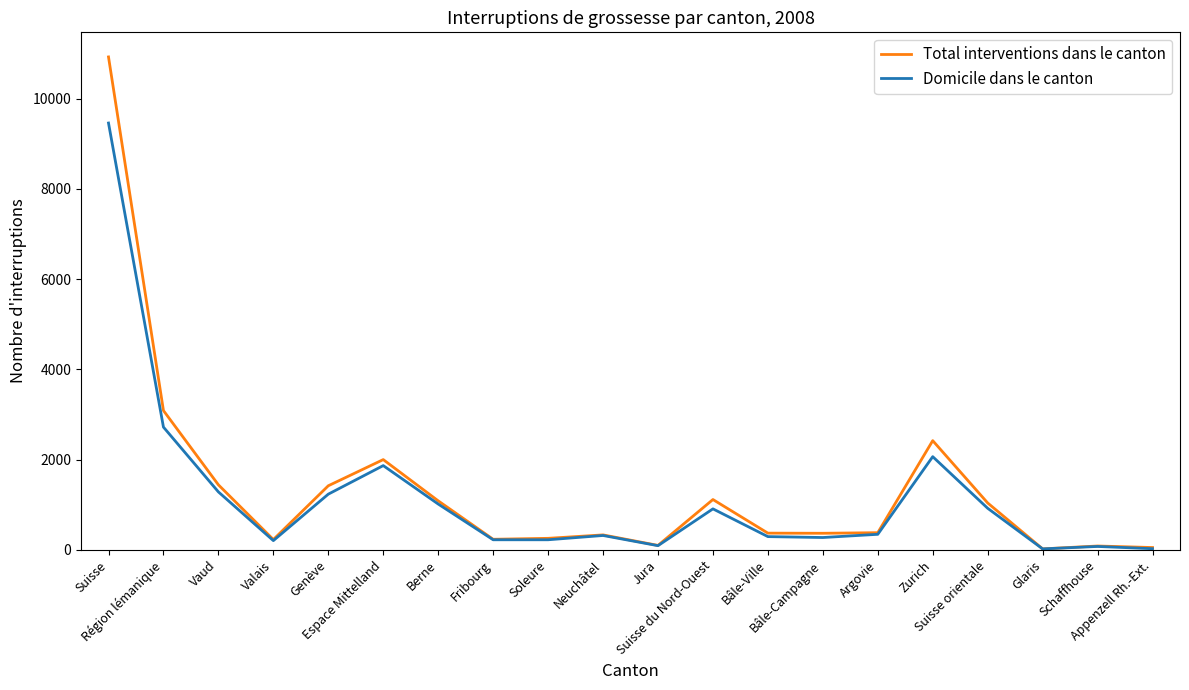

Is the value of Total interventions dans le canton at Suisse orientale greater than the value of Domicile dans le canton at Bâle-Campagne?

Yes